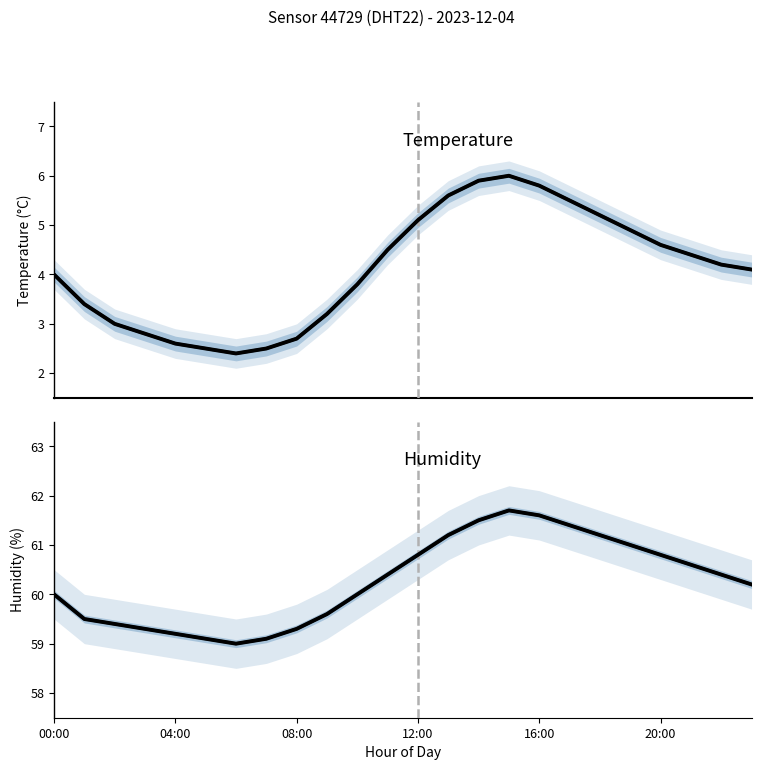

True or false: humidity and temperature cross at least once.

False